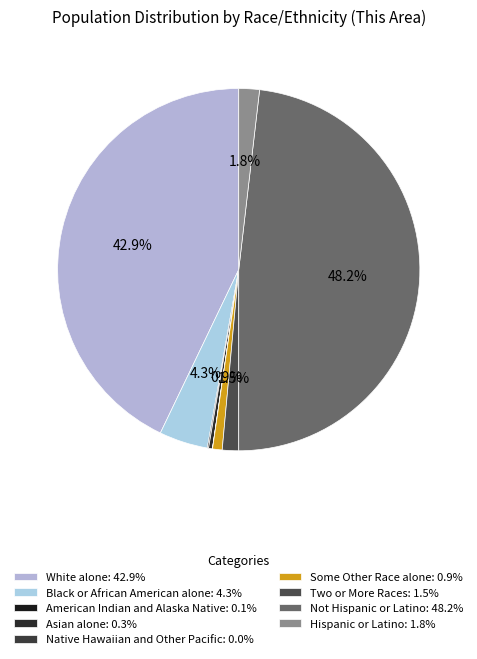

Is there any slice that represents more than half of the pie?

No